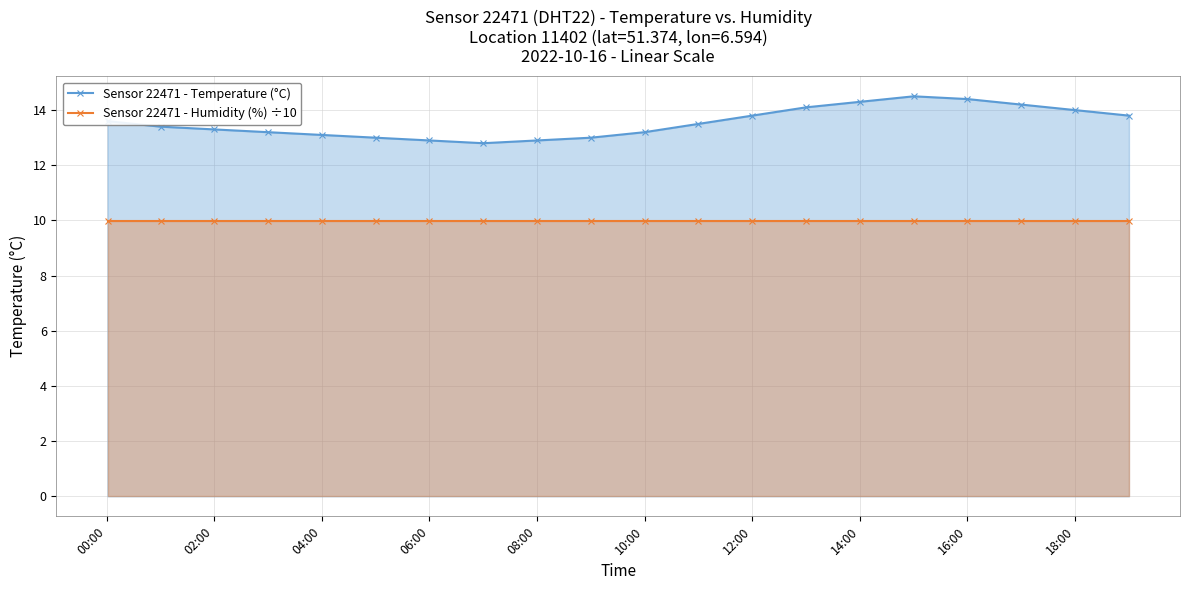

True or false: Sensor 22471 - Humidity (%) ÷10 has more than 1 interior local peaks.

False